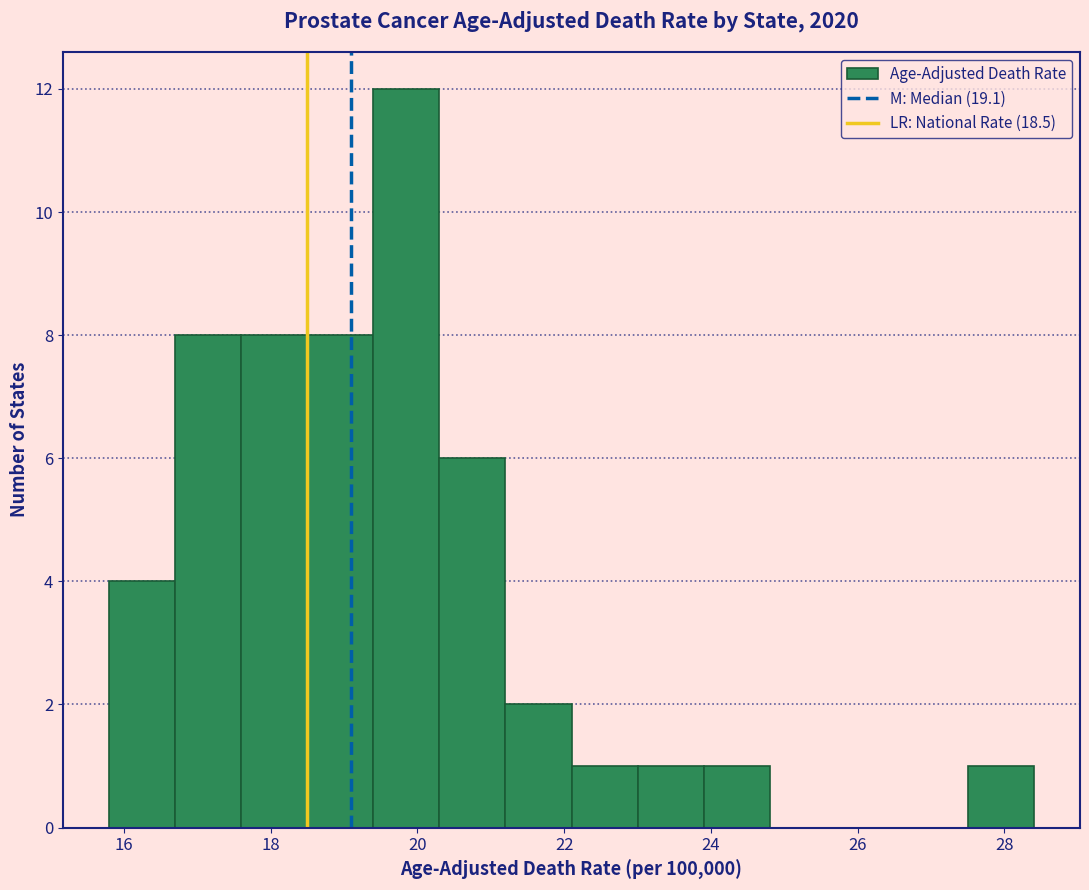

Which range on the x-axis has the tallest bar?

19.4 to 20.3